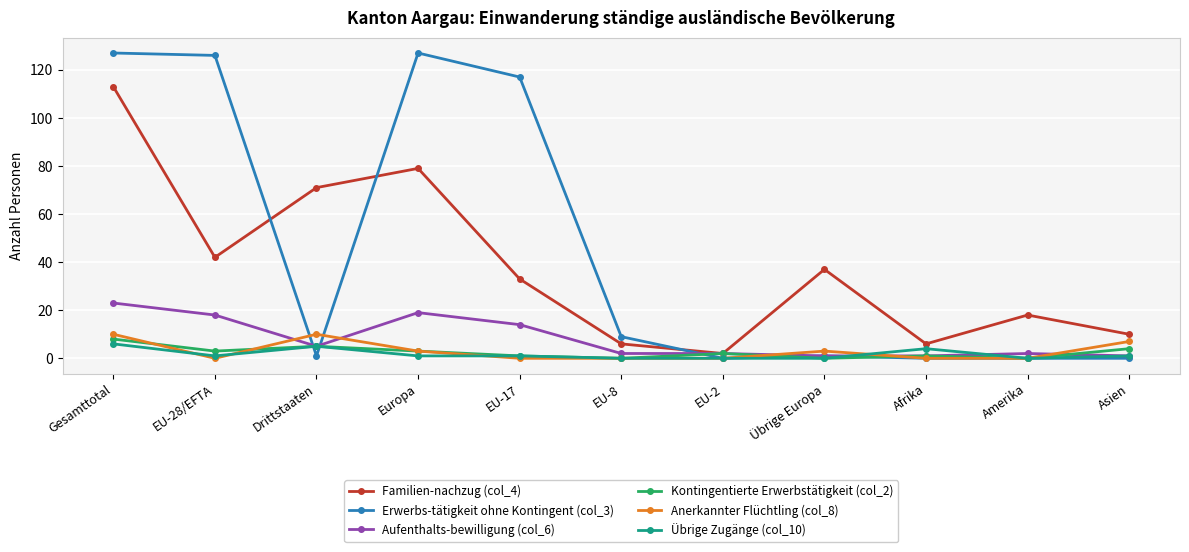

Reading left to right, transcribe all the data shown in this chart.

Familien-nachzug (col_4): Gesamttotal=113	EU-28/EFTA=42	Drittstaaten=71	Europa=79	EU-17=33	EU-8=6	EU-2=2	Übrige Europa=37	Afrika=6	Amerika=18	Asien=10
Erwerbs-tätigkeit ohne Kontingent (col_3): Gesamttotal=127	EU-28/EFTA=126	Drittstaaten=1	Europa=127	EU-17=117	EU-8=9	EU-2=0	Übrige Europa=1	Afrika=0	Amerika=0	Asien=0
Aufenthalts-bewilligung (col_6): Gesamttotal=23	EU-28/EFTA=18	Drittstaaten=5	Europa=19	EU-17=14	EU-8=2	EU-2=2	Übrige Europa=1	Afrika=1	Amerika=2	Asien=1
Kontingentierte Erwerbstätigkeit (col_2): Gesamttotal=8	EU-28/EFTA=3	Drittstaaten=5	Europa=3	EU-17=1	EU-8=0	EU-2=2	Übrige Europa=0	Afrika=1	Amerika=0	Asien=4
Anerkannter Flüchtling (col_8): Gesamttotal=10	EU-28/EFTA=0	Drittstaaten=10	Europa=3	EU-17=0	EU-8=0	EU-2=0	Übrige Europa=3	Afrika=0	Amerika=0	Asien=7
Übrige Zugänge (col_10): Gesamttotal=6	EU-28/EFTA=1	Drittstaaten=5	Europa=1	EU-17=1	EU-8=0	EU-2=0	Übrige Europa=0	Afrika=4	Amerika=0	Asien=1